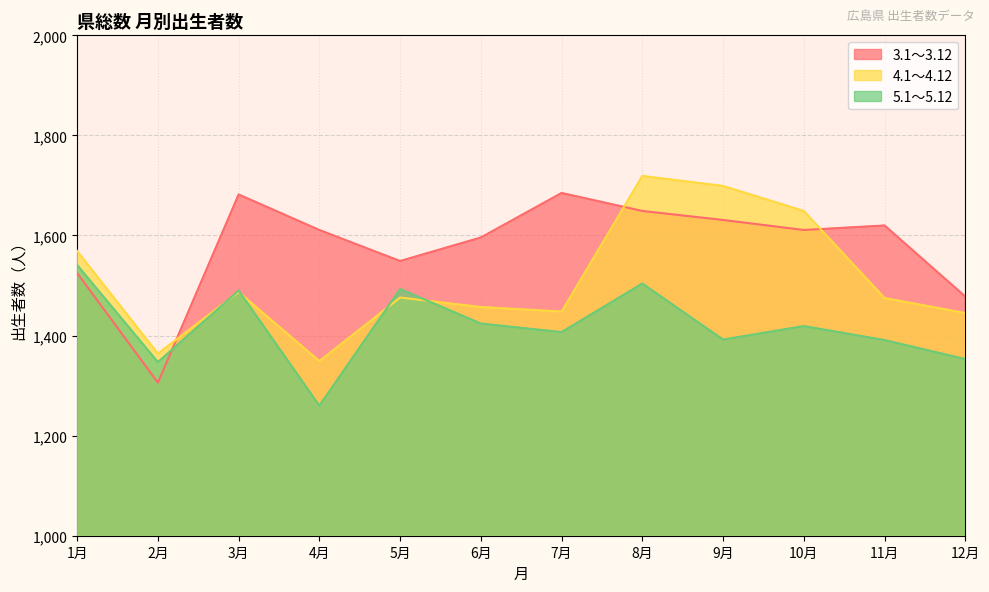

How many lines are shown in the chart?

3